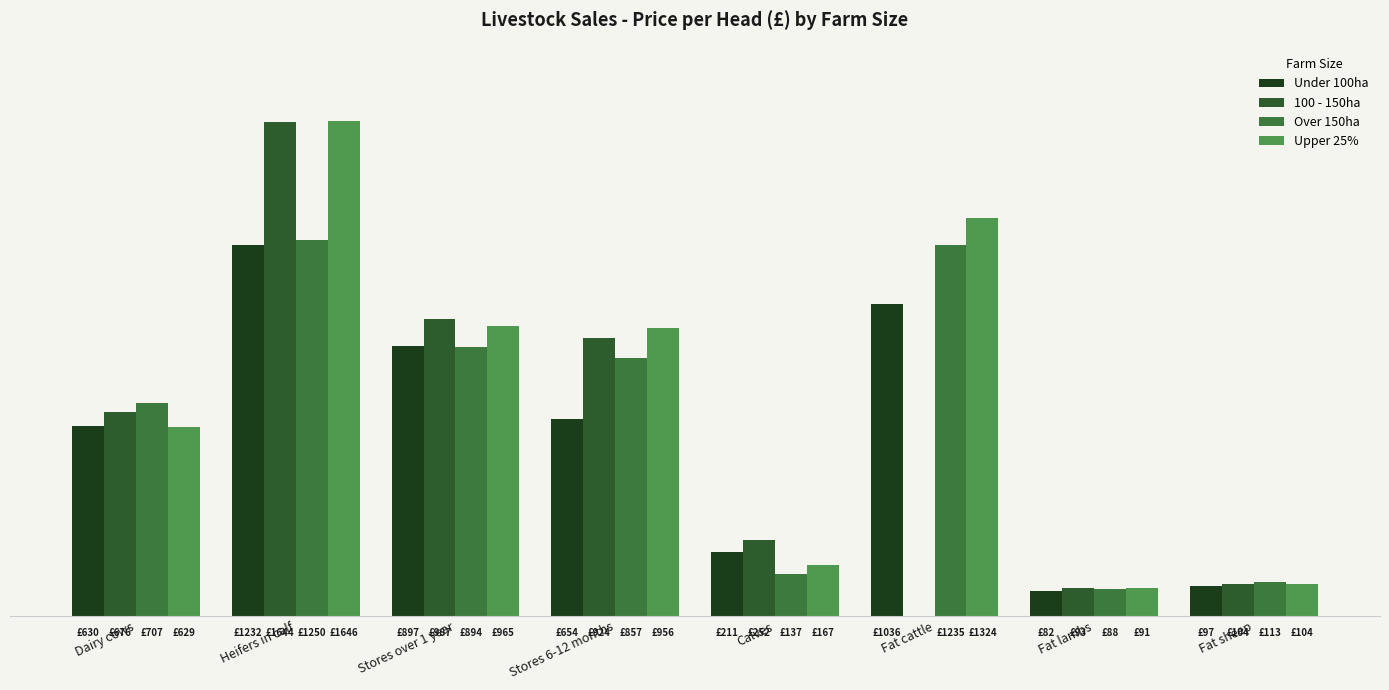

Reading right to left, list all the values displayed in this chart.

Under 100ha: 97.2	81.8	1036.0	211.0	654.0	897.0	1232.0	630.0
100 - 150ha: 104.5	92.8	0.0	252.0	924.0	987.0	1644.0	676.0
Over 150ha: 112.7	87.8	1235.0	137.0	857.0	894.0	1250.0	707.0
Upper 25%: 104.3	91.0	1324.0	167.0	956.0	965.0	1646.0	629.0